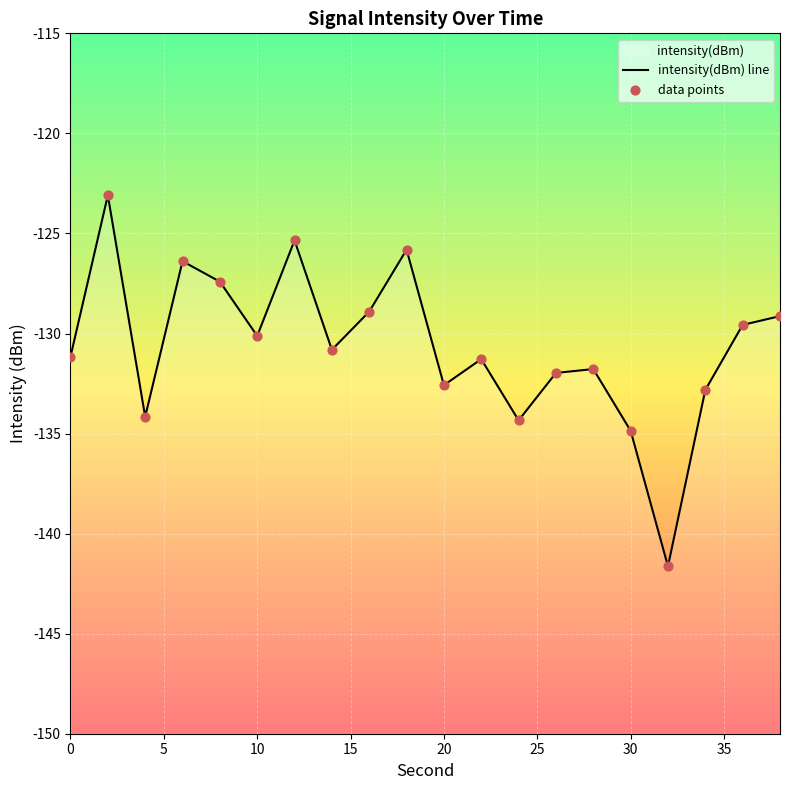

What is the change in value from 8 to 20?

-5.2